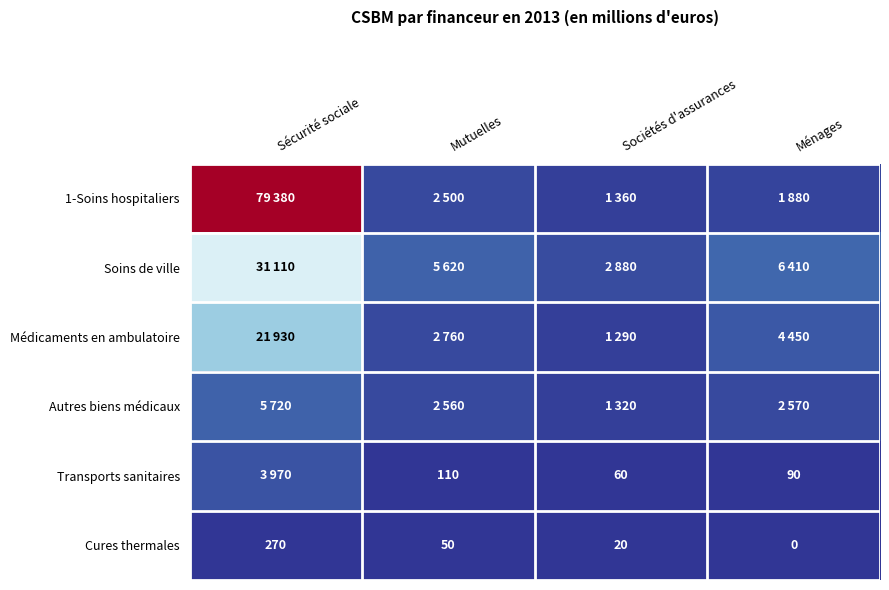

Which has a higher value, Ménages or Sociétés d'assurances?

Ménages